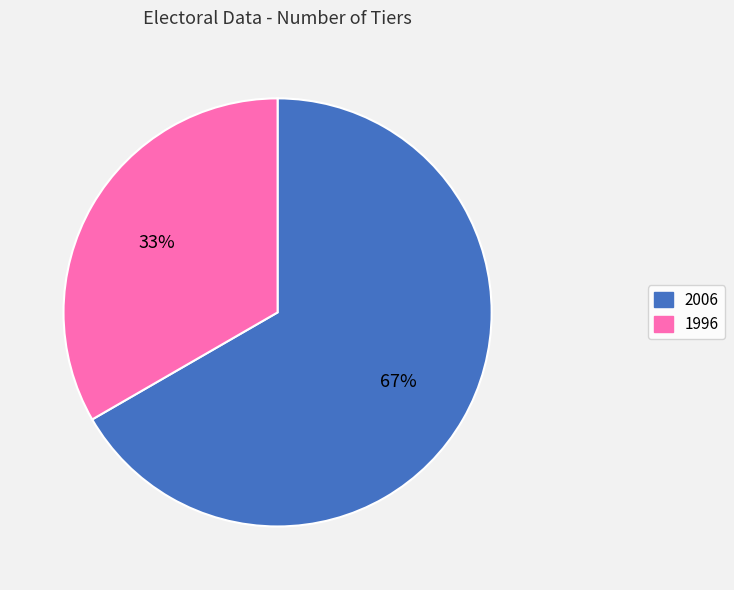

Between 1996 and 2006, which is larger?

2006